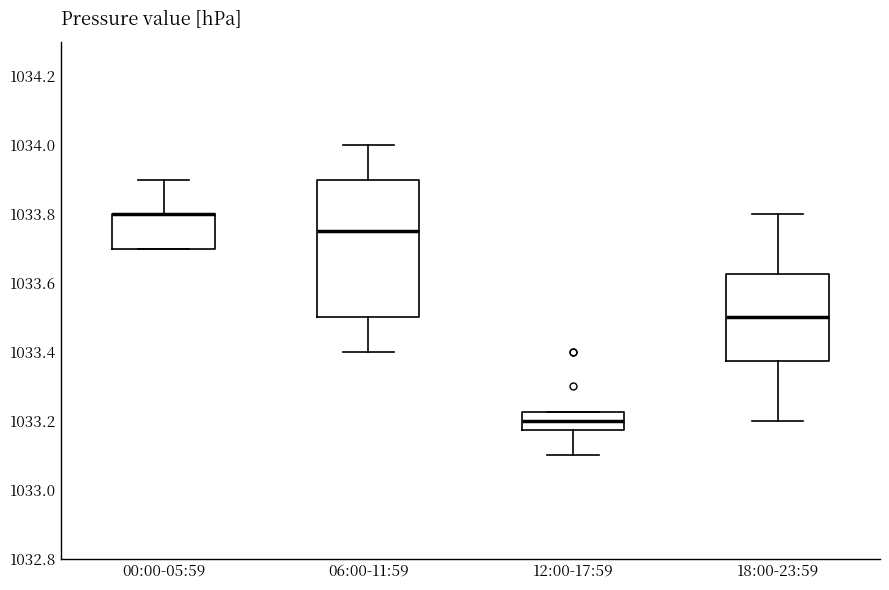

Reading left to right, read every box against the y-axis: the position of its median line, the range the box covers, and the ends of its whiskers. The values are not printed on the chart, so give them approximately, as read against the axis.

00:00-05:59: median 1033.80 (drawn on the box's upper edge), box 1033.70 to 1033.80, whiskers 1033.70 to 1033.90
06:00-11:59: median 1033.76, box 1033.50 to 1033.90, whiskers 1033.40 to 1034.00
12:00-17:59: median 1033.20, box 1033.18 to 1033.22, whiskers 1033.10 to 1033.22
18:00-23:59: median 1033.50, box 1033.38 to 1033.62, whiskers 1033.20 to 1033.80